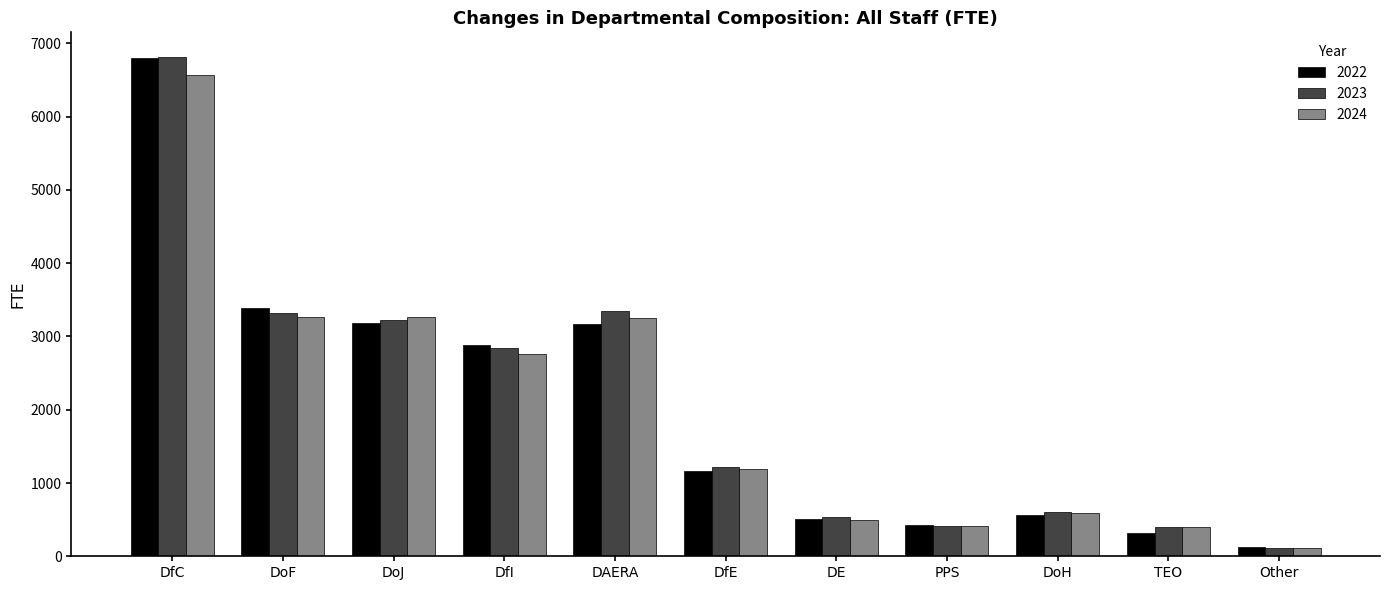

What is the difference between the highest and lowest values at DoJ?

83.8